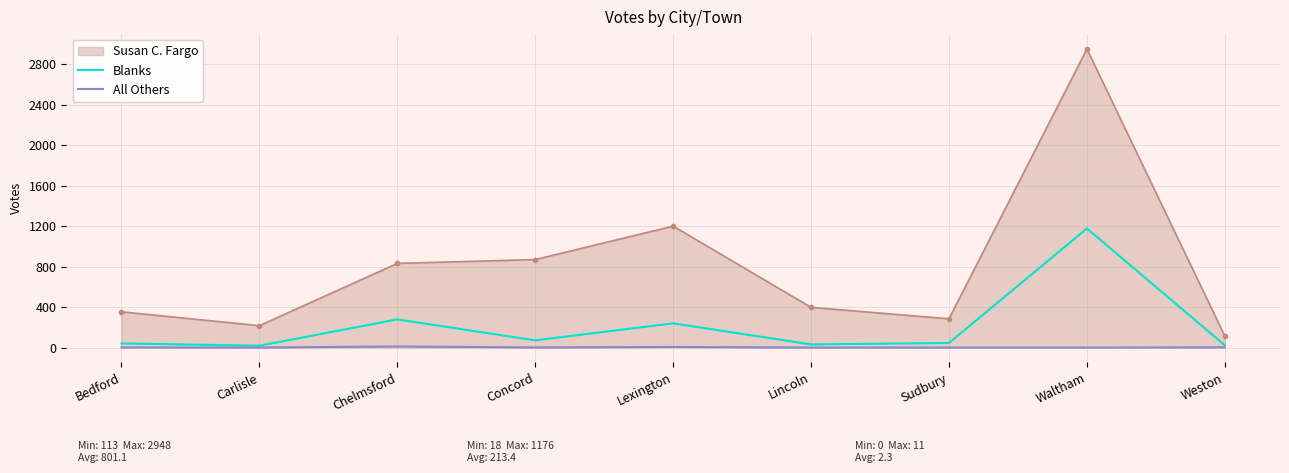

Which category has the highest value across all series?

Waltham